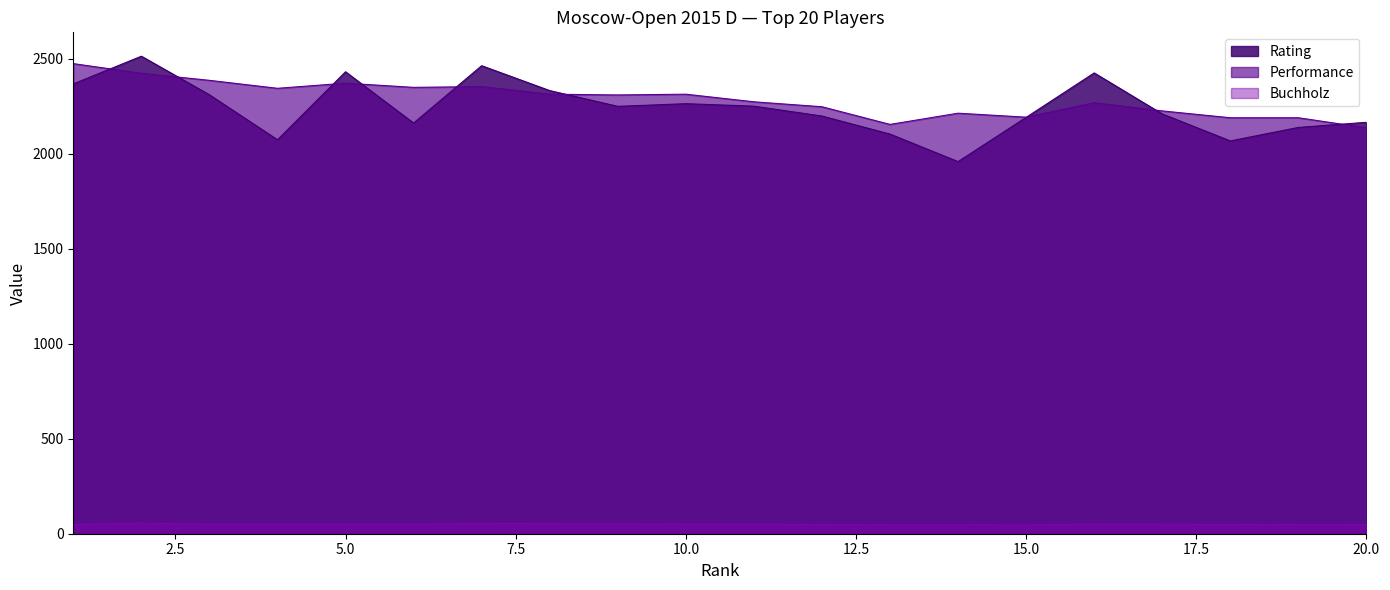

What is the difference between the maximum and second lowest values in the Rating series?

446.0